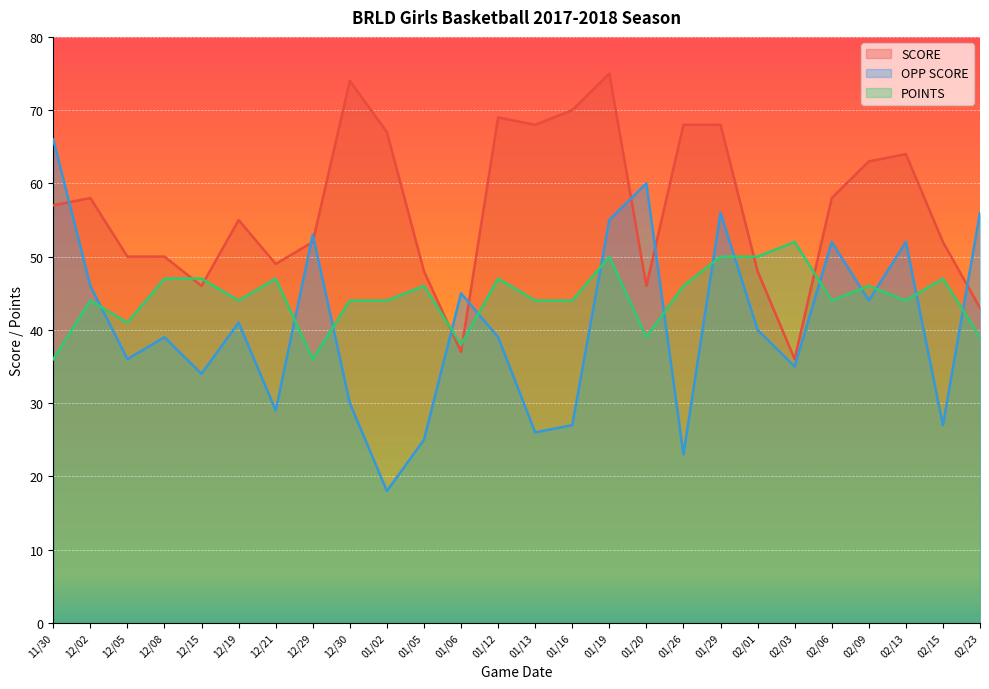

What is the label of the 10th point from the right?

01/20